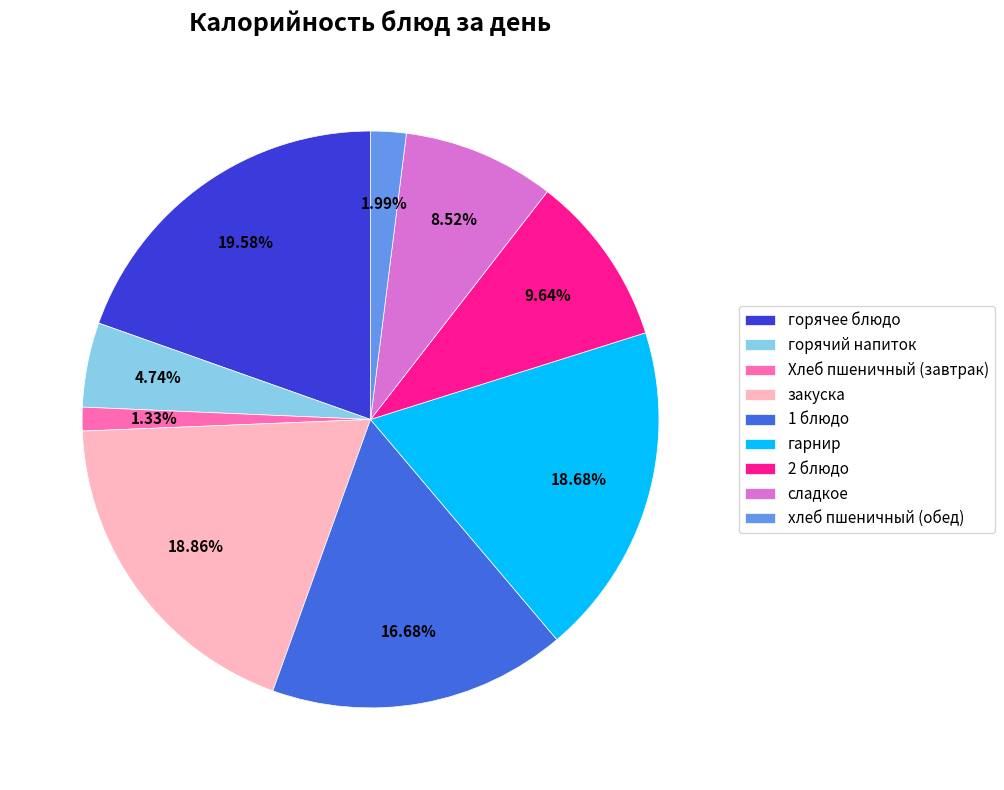

What percentage is the сладкое slice, to the nearest percent?

9%